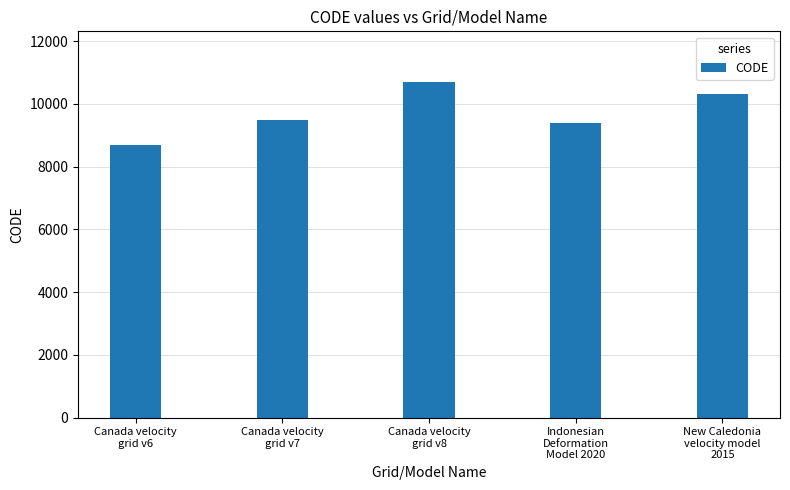

Does the chart contain stacked bars?

No